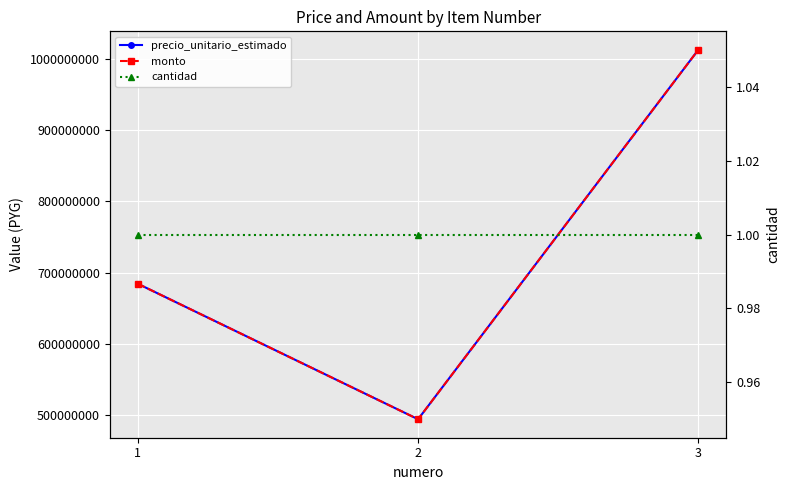

What is the sum of all cantidad values?

3